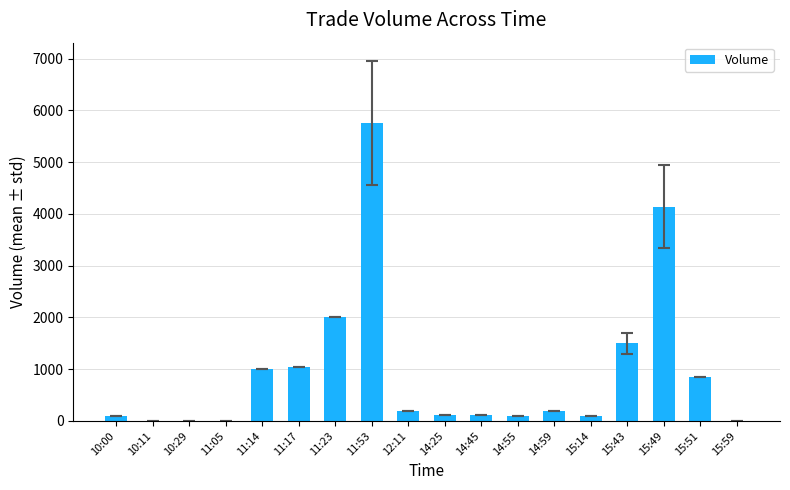

At which label is the value closest to 2881?

11:23